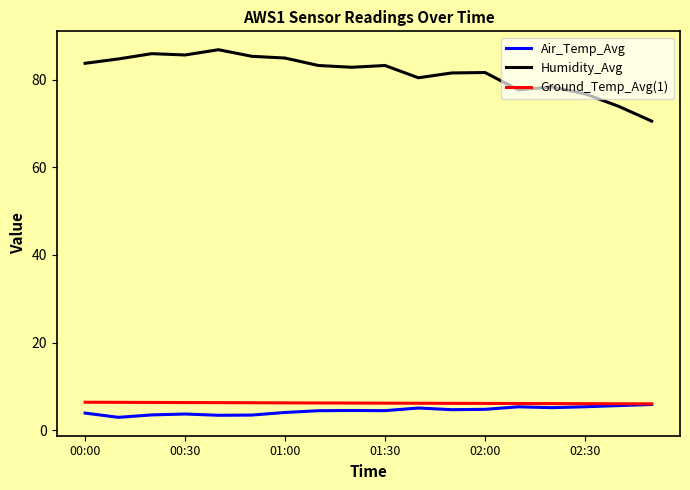

True or false: Humidity_Avg and Ground_Temp_Avg(1) cross at least once.

False